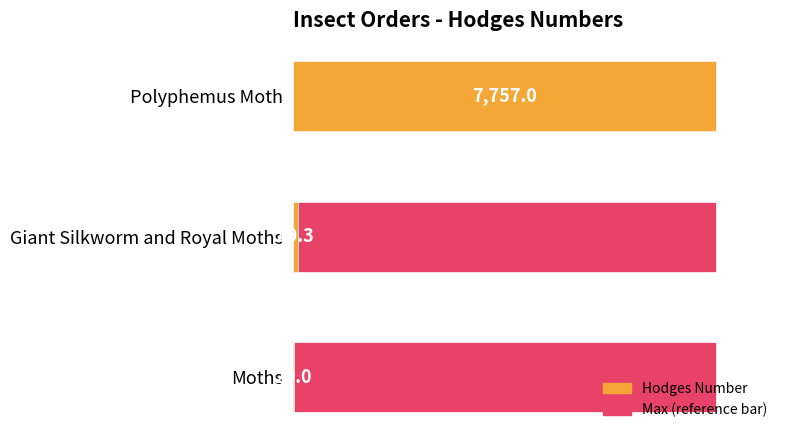

What is the minimum value for Maximum (scaled)?

0.5